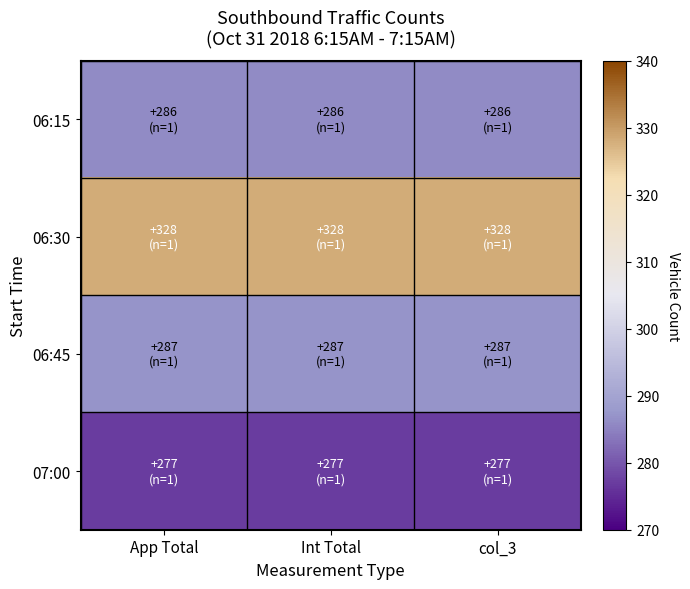

Reading right to left, what are all the values shown in this chart?

06:15: col_3=286	Int Total=286	App Total=286
06:30: col_3=328	Int Total=328	App Total=328
06:45: col_3=287	Int Total=287	App Total=287
07:00: col_3=277	Int Total=277	App Total=277